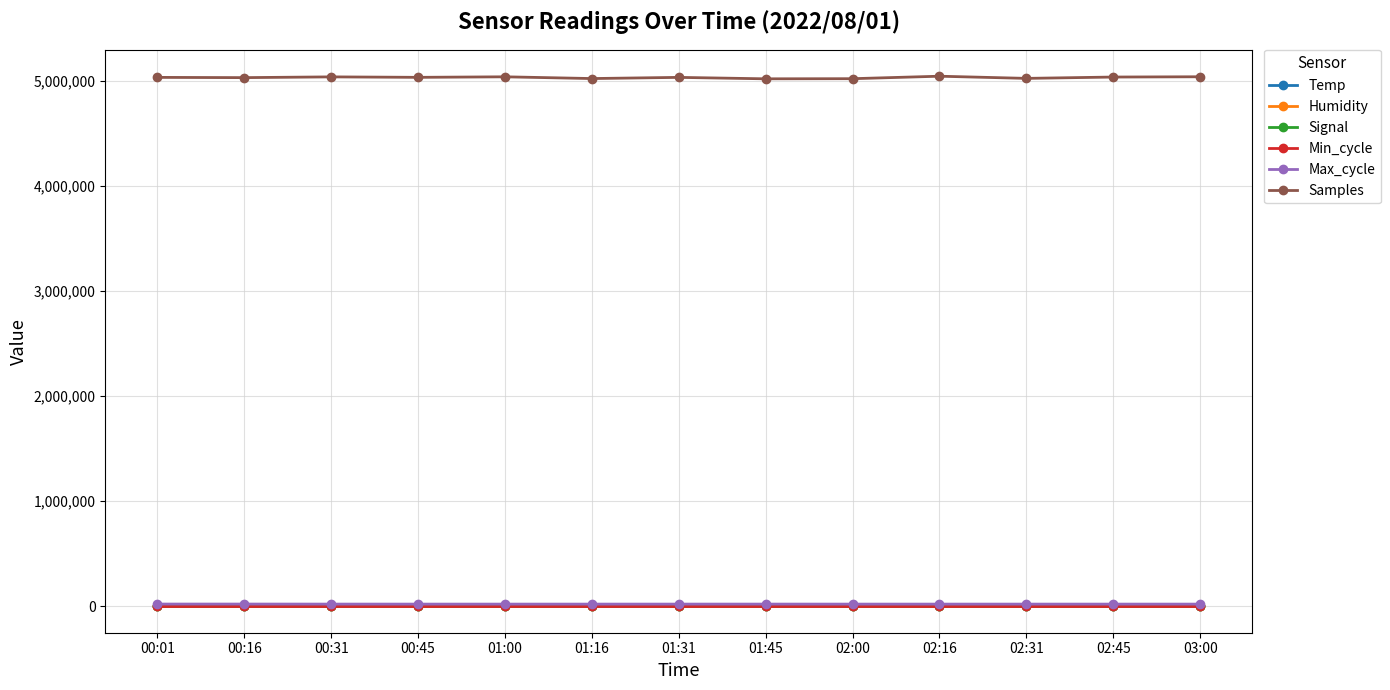

What is the total value across all series at 02:00?

5039712.7